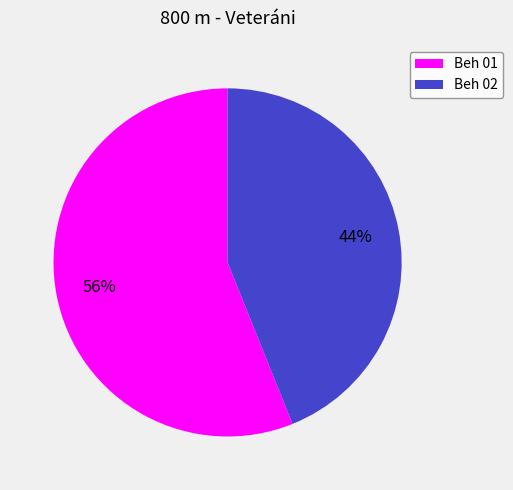

How many slices are in this pie chart?

2